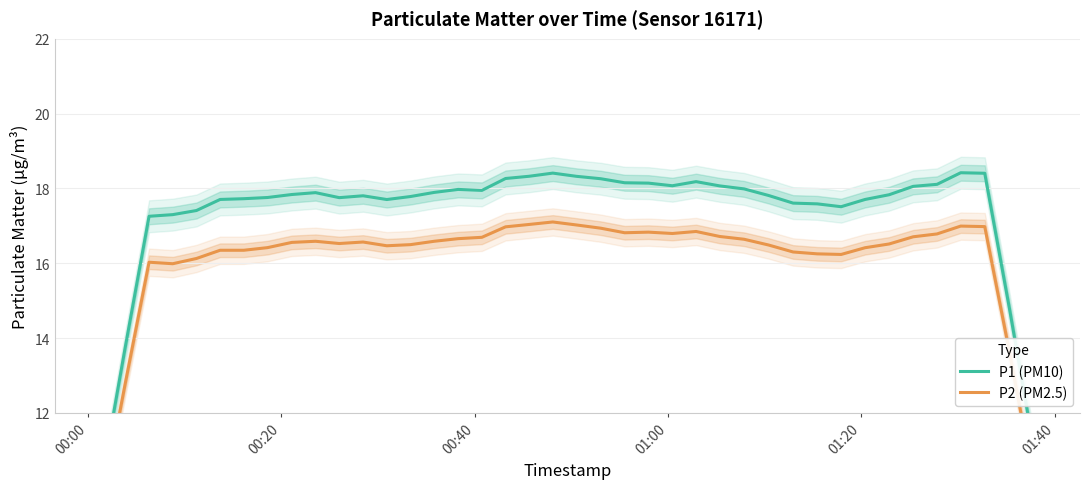

True or false: P2 (PM2.5) and P1 (PM10) cross at least once.

False